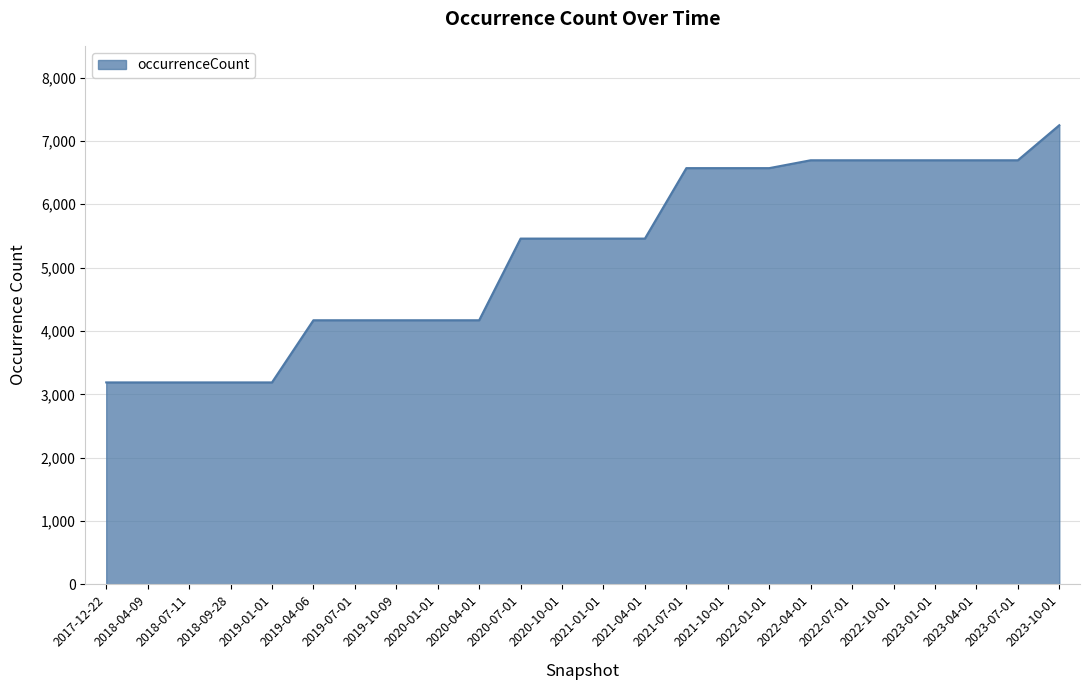

The value at 2019-07-01 is 4169. True or false?

True